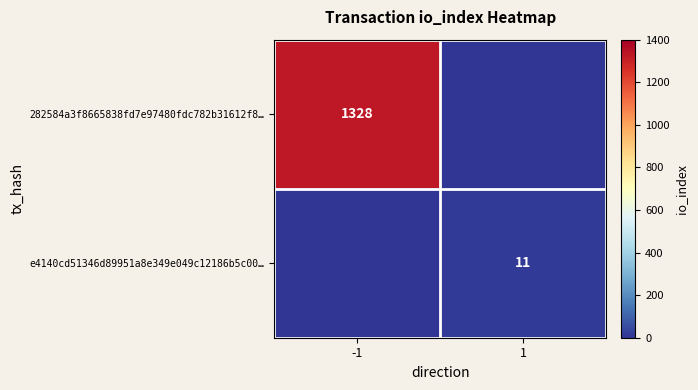

True or false: 282584a3f8665838fd7e97480fdc782b31612f8… has a value of 1328 at -1.

True